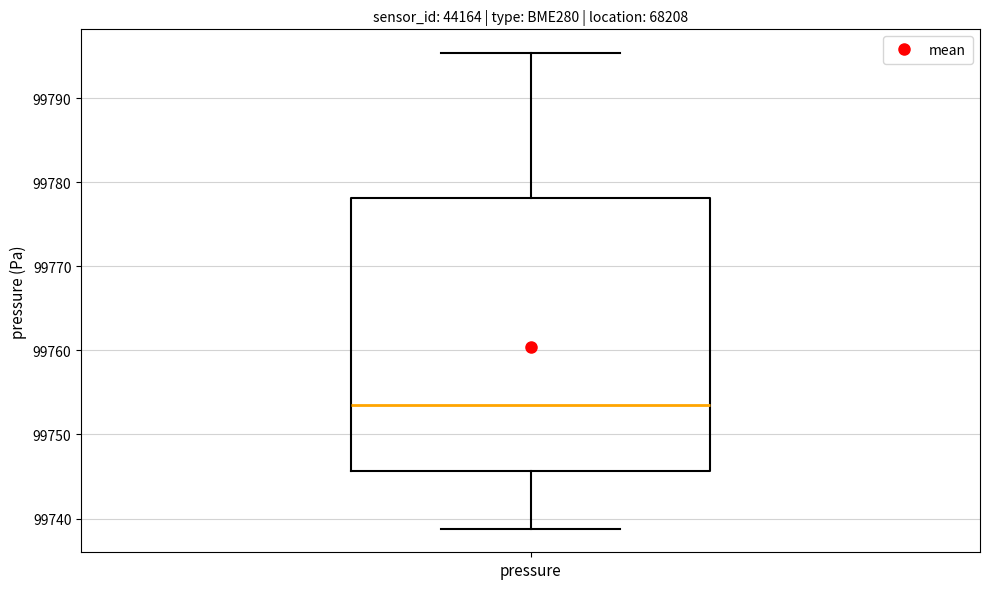

Read this box plot against the y-axis: the position of the median line, the range covered by the box, and the ends of both whiskers. The values are not printed on the chart, so give them approximately, as read against the axis.

median 99754, box 99746 to 99778, whiskers 99739 to 99795